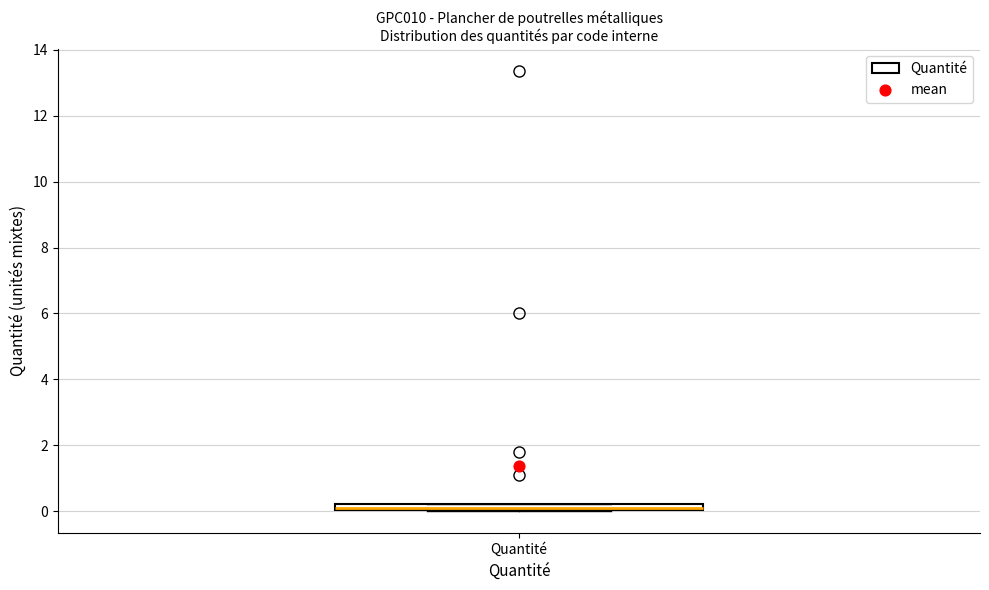

Where is the lower edge of the box for Quantité on the y-axis? The values are not printed on the chart, so give them approximately, as read against the axis.

0.0